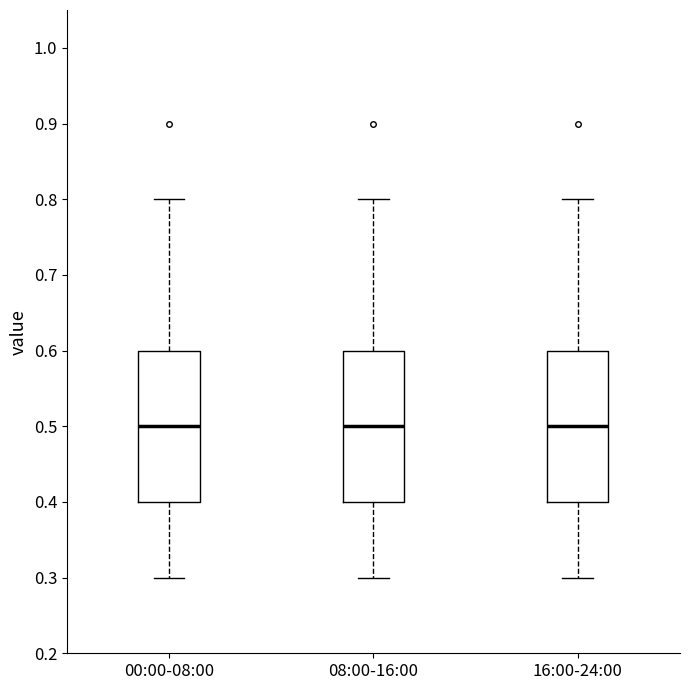

Reading left to right, read every box against the y-axis: the position of its median line, the range the box covers, and the ends of its whiskers. The values are not printed on the chart, so give them approximately, as read against the axis.

00:00-08:00: median 0.5, box 0.4 to 0.6, whiskers 0.3 to 0.8
08:00-16:00: median 0.5, box 0.4 to 0.6, whiskers 0.3 to 0.8
16:00-24:00: median 0.5, box 0.4 to 0.6, whiskers 0.3 to 0.8